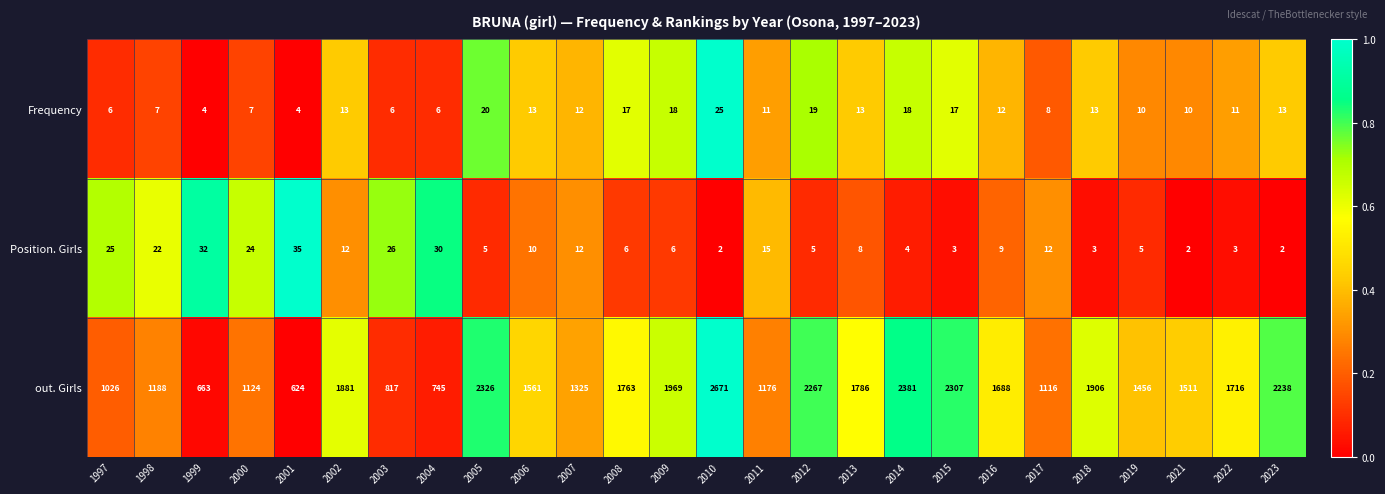

What is the sum of the out. Girls values at 2008 and 2007?

3088